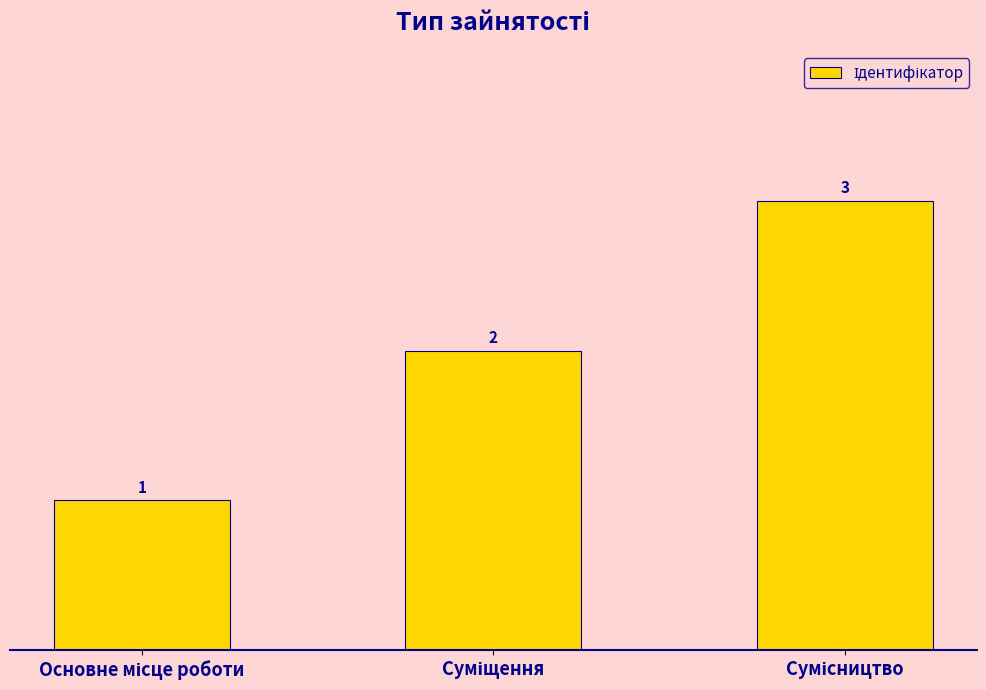

Reading left to right, what are all the values shown in this chart?

1	2	3